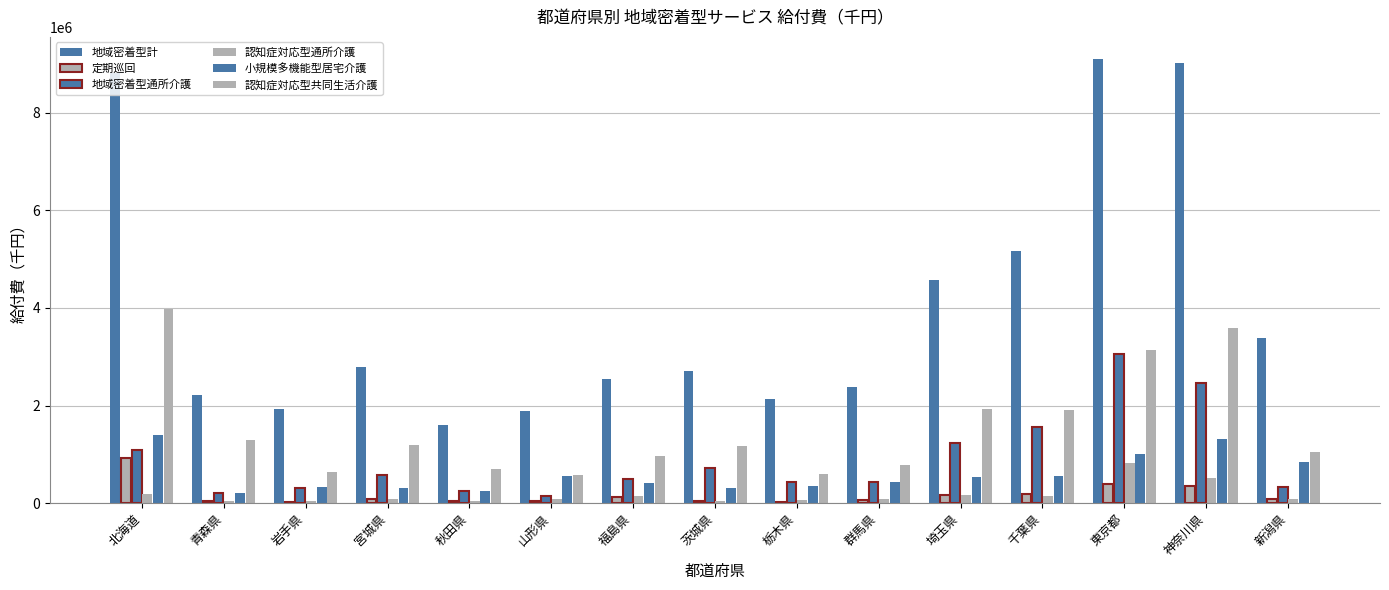

How many categories are shown in the chart?

15